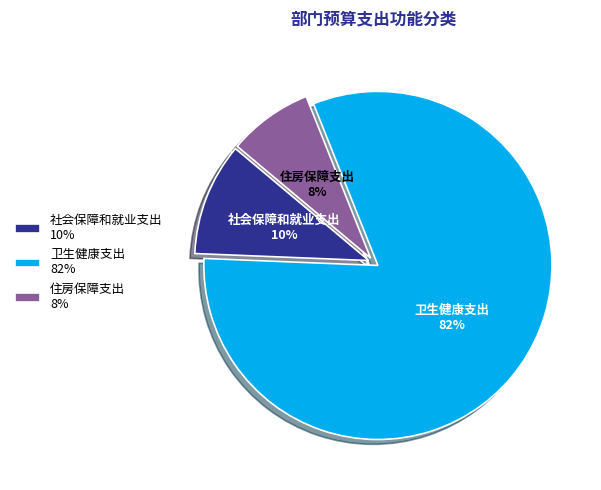

Is the sum of 卫生健康支出 and 社会保障和就业支出 greater than half?

Yes